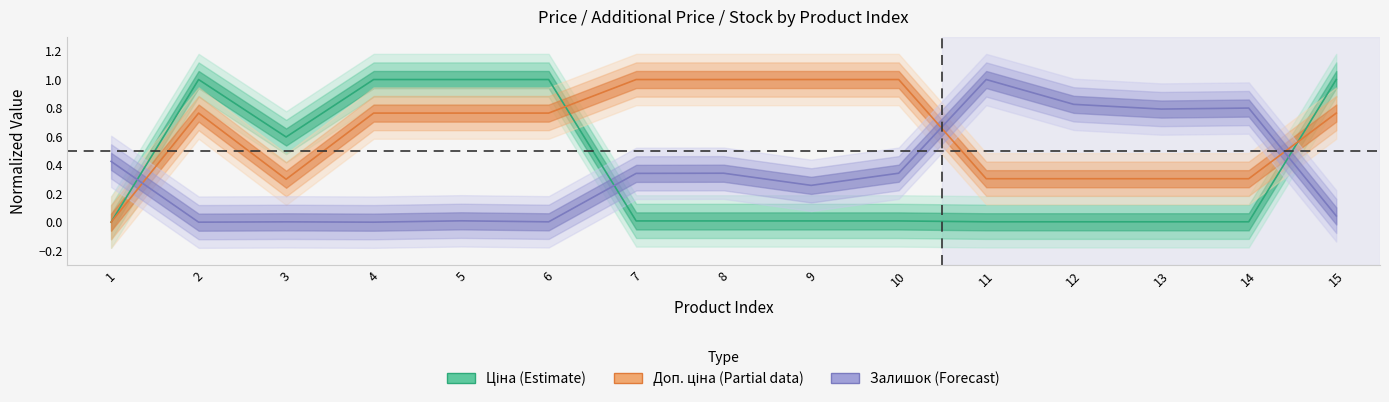

Reading left to right, list all the values displayed in this chart.

Ціна: 0.0	1.0	0.6	1.0	1.0	1.0	0.0	0.0	0.0	0.0	0.0	0.0	0.0	0.0	1.0
Доп. ціна: 0.0	0.8	0.3	0.8	0.8	0.8	1.0	1.0	1.0	1.0	0.3	0.3	0.3	0.3	0.8
Залишок: 0.4	0.0	0.0	0.0	0.0	0.0	0.3	0.3	0.3	0.3	1.0	0.8	0.8	0.8	0.0